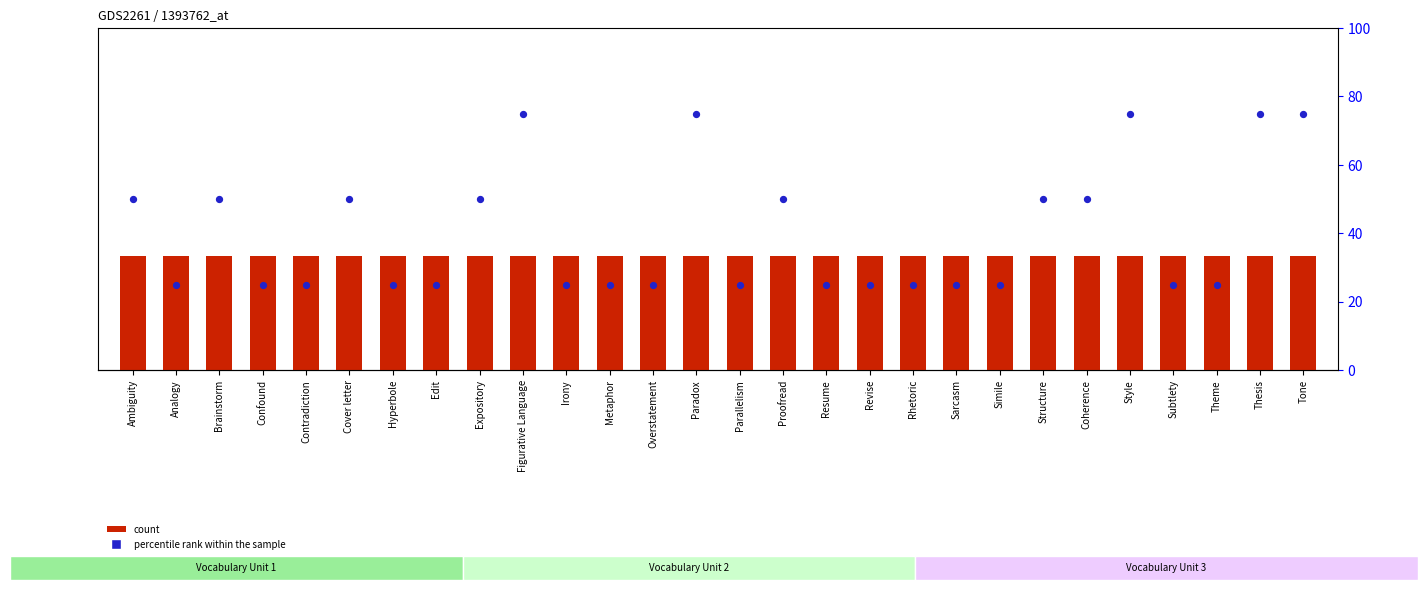

At which category is the sum across all series the highest?

Figurative Language